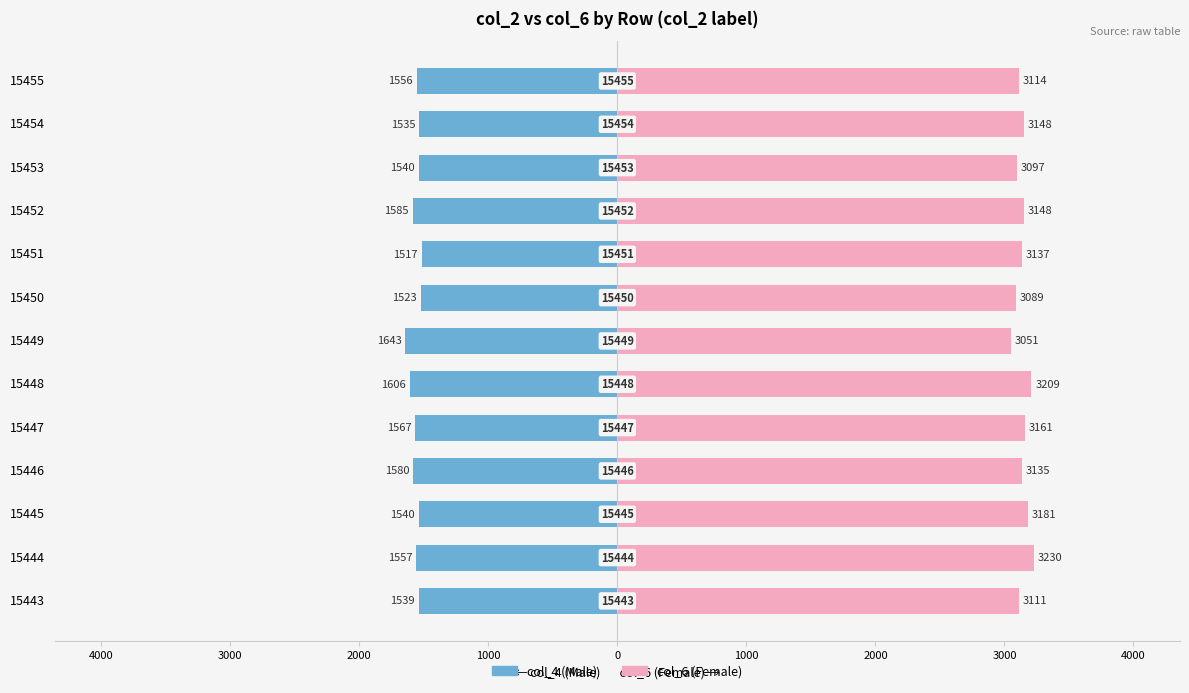

How many series are shown in this chart?

2